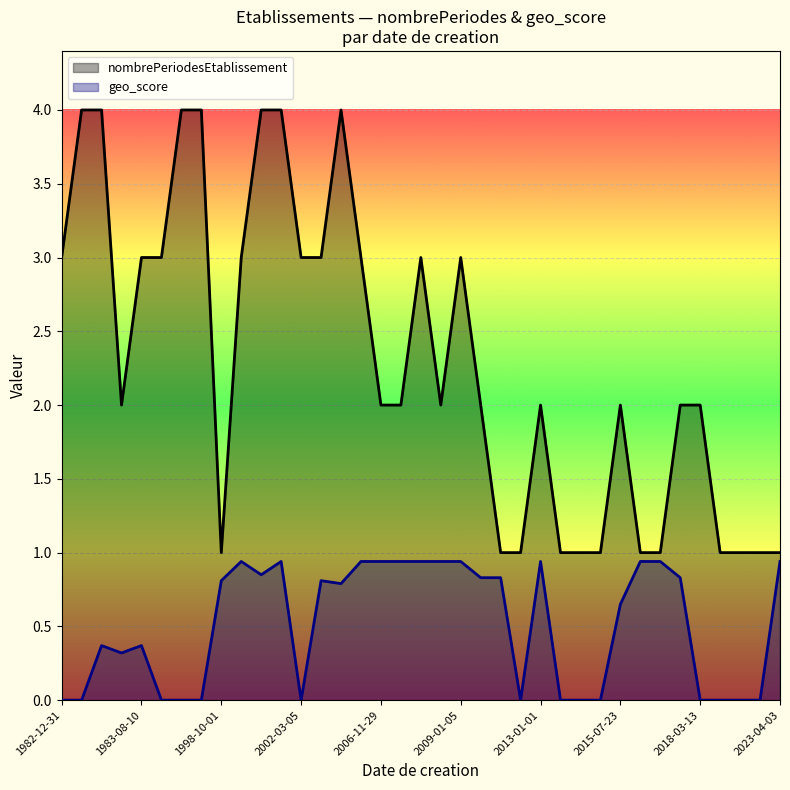

What is the difference between the maximum and minimum values in the geo_score series?

0.9